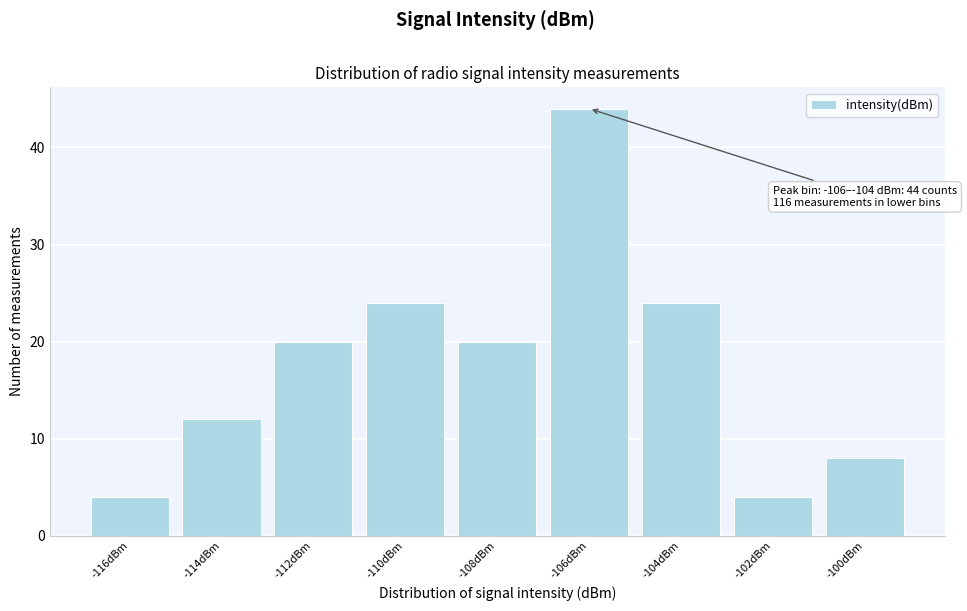

Reading left to right, what are all the values shown in this chart?

4	12	20	24	20	44	24	4	8